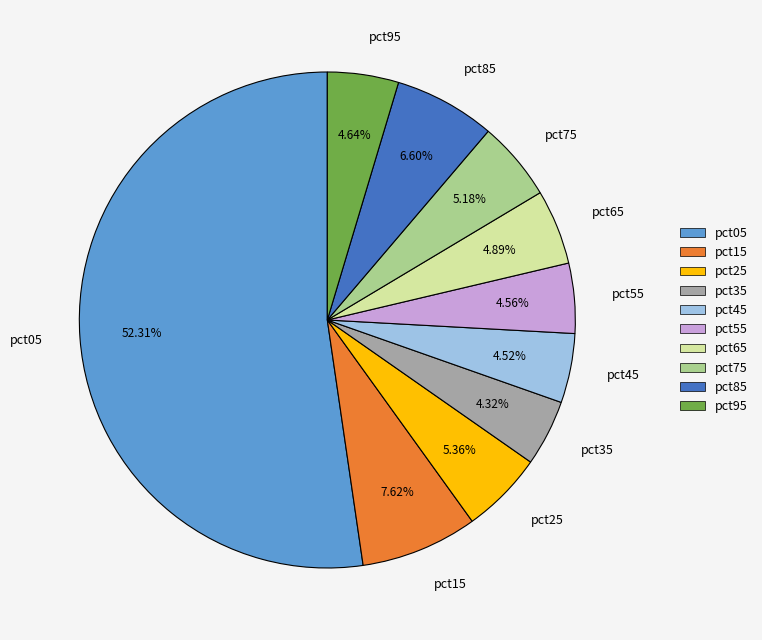

Which has a higher value, pct75 or pct15?

pct15